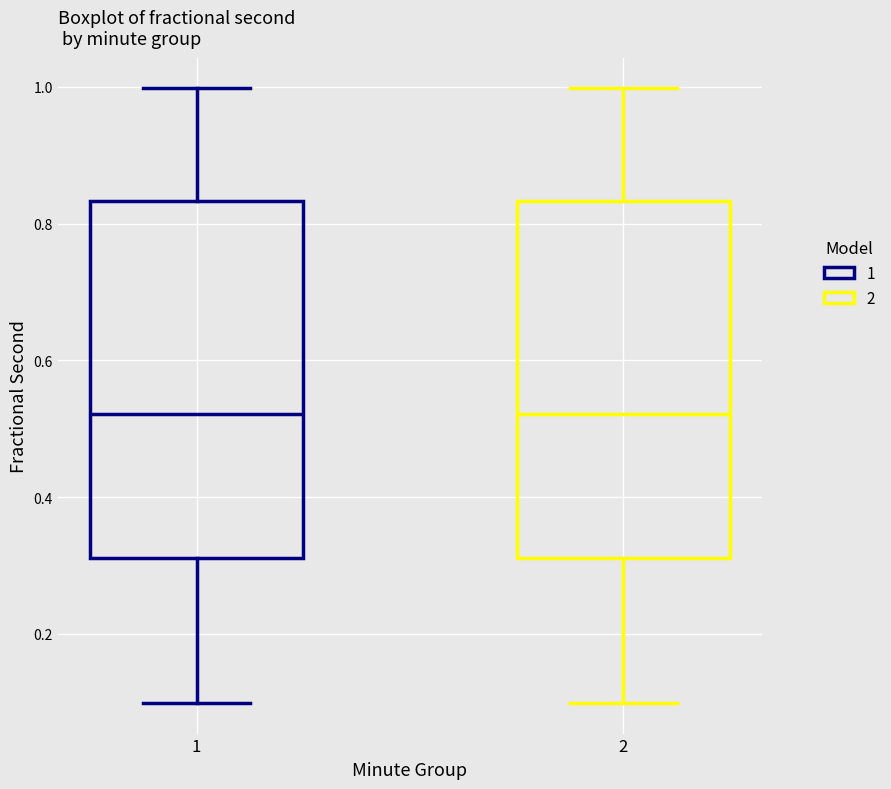

Reading left to right, transcribe this box plot: for each box, give where its median line is, the range the box spans, and where its two whiskers end, as read against the y-axis. The values are not printed on the chart, so give them approximately, as read against the axis.

1: median 0.52, box 0.32 to 0.84, whiskers 0.10 to 1.00
2: median 0.52, box 0.32 to 0.84, whiskers 0.10 to 1.00